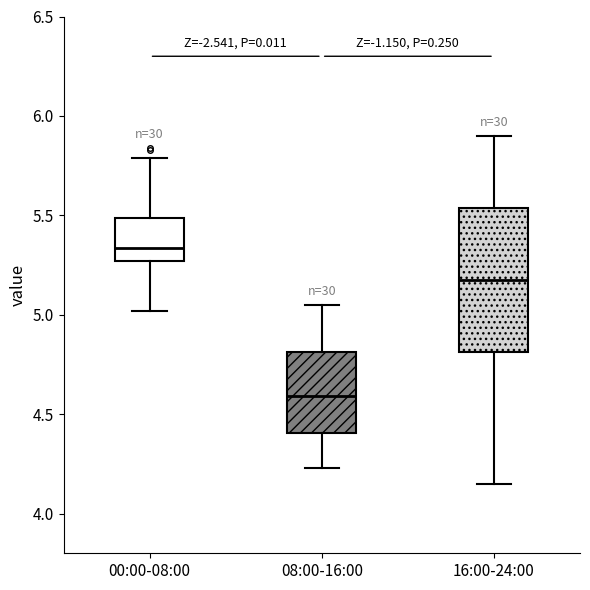

Which box's median line is the highest?

00:00-08:00